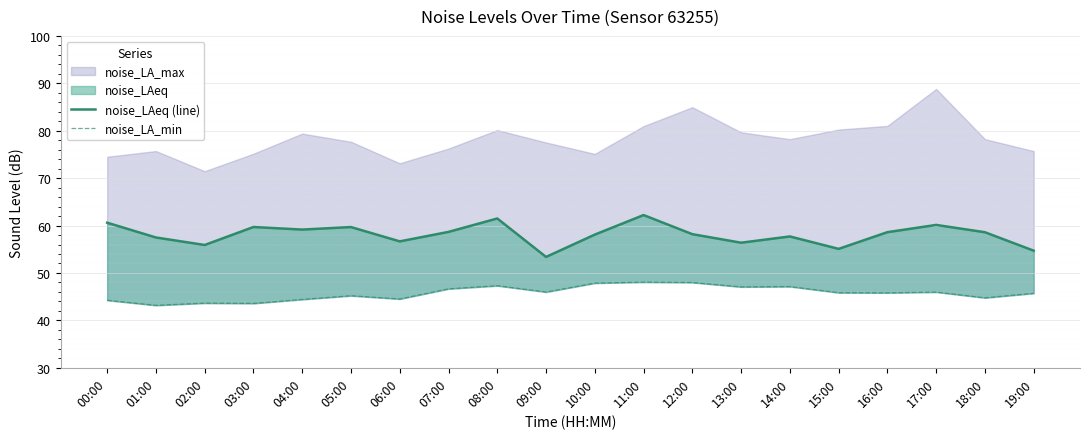

At which category is the sum across all series the highest?

11:00